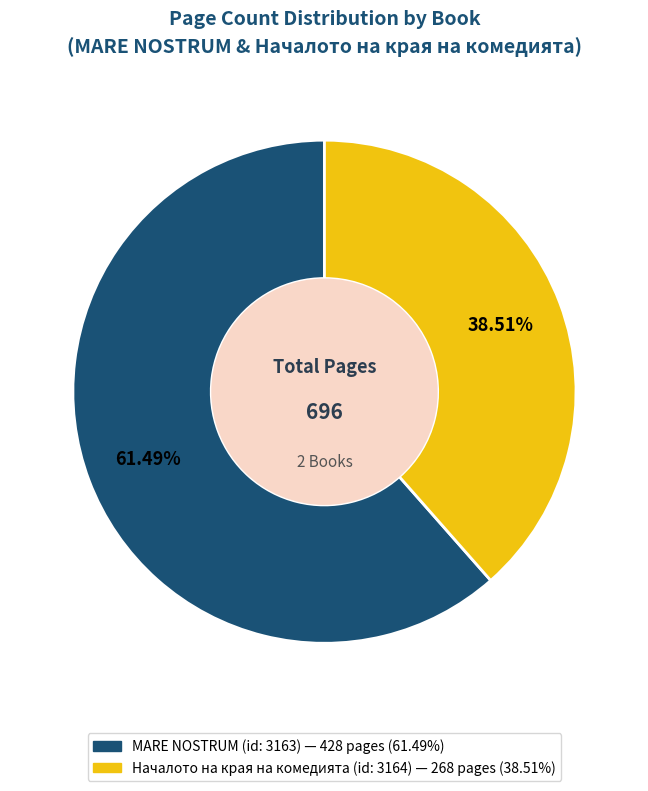

Is it true that Началото на края на комедията (id: 3164) is 33% of the pie?

False